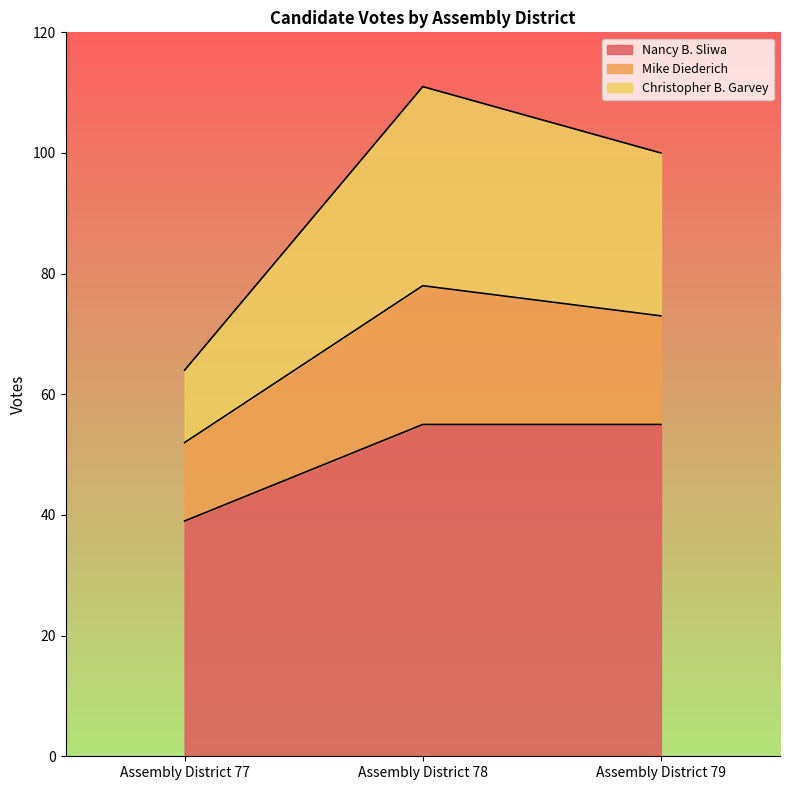

Between Assembly District 78 and Assembly District 79, which series saw the biggest shift?

Christopher B. Garvey